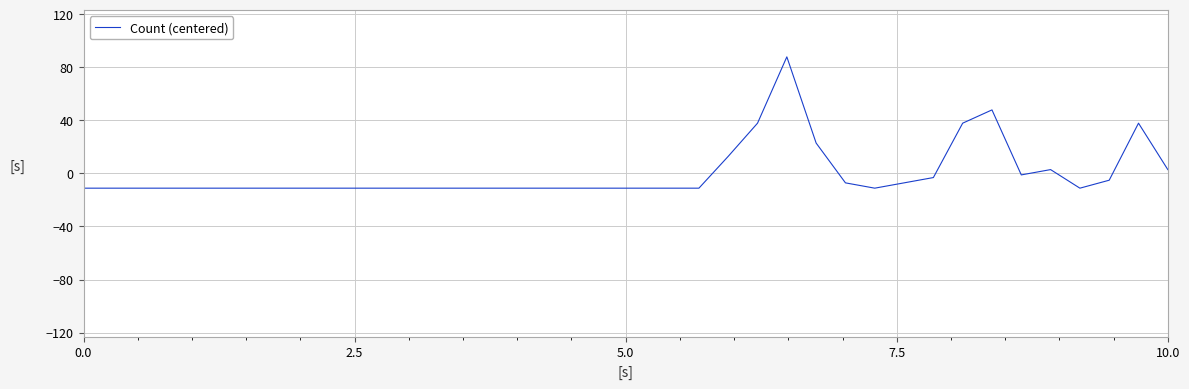

What is the difference between the maximum and minimum values?

99.0